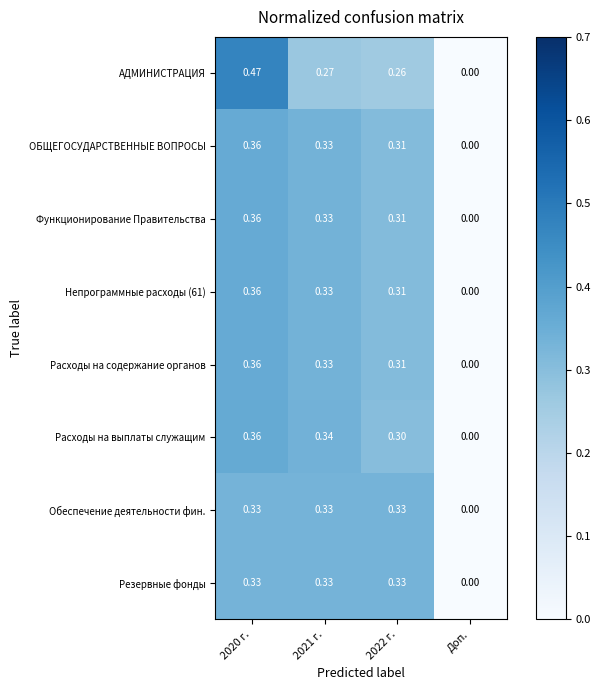

Which series has the largest range (max minus min)?

АДМИНИСТРАЦИЯ